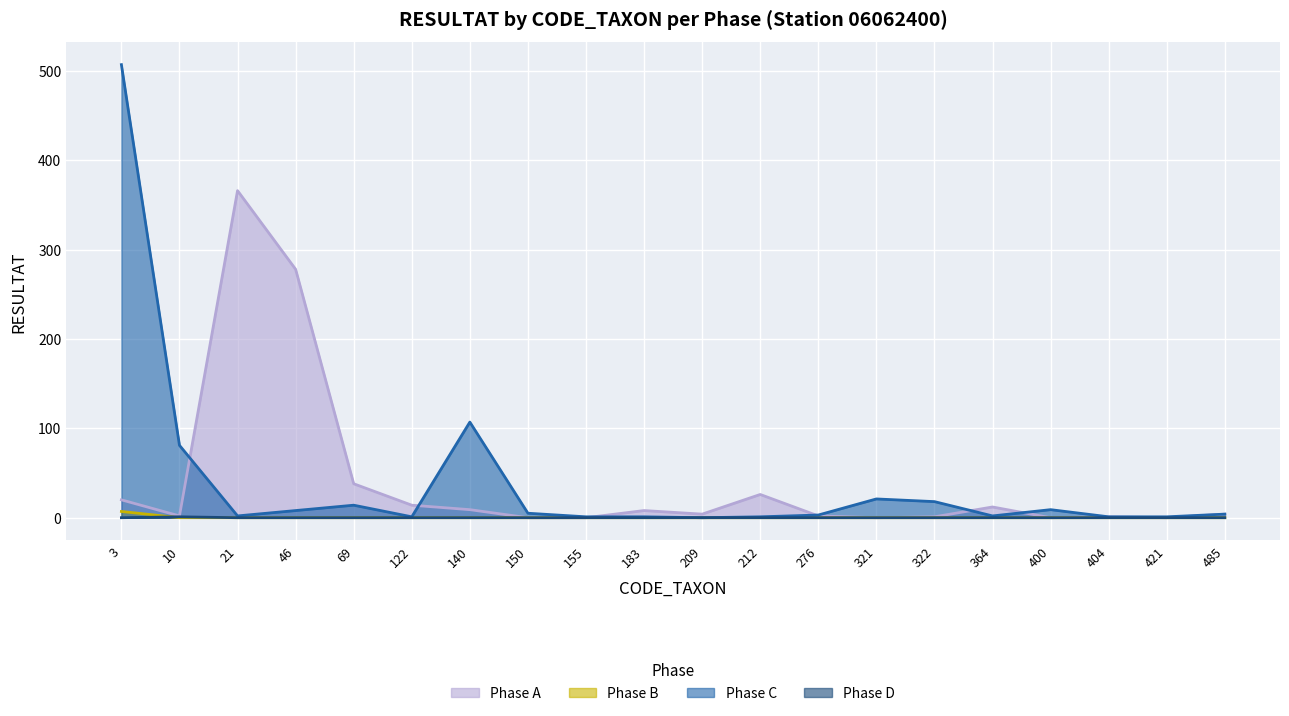

What is the maximum value shown in the chart?

507